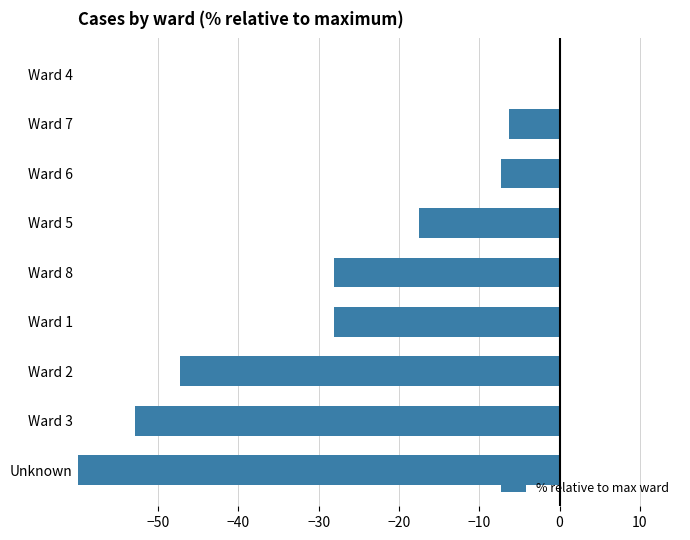

Between Ward 8 and Ward 2, which is larger?

Ward 8